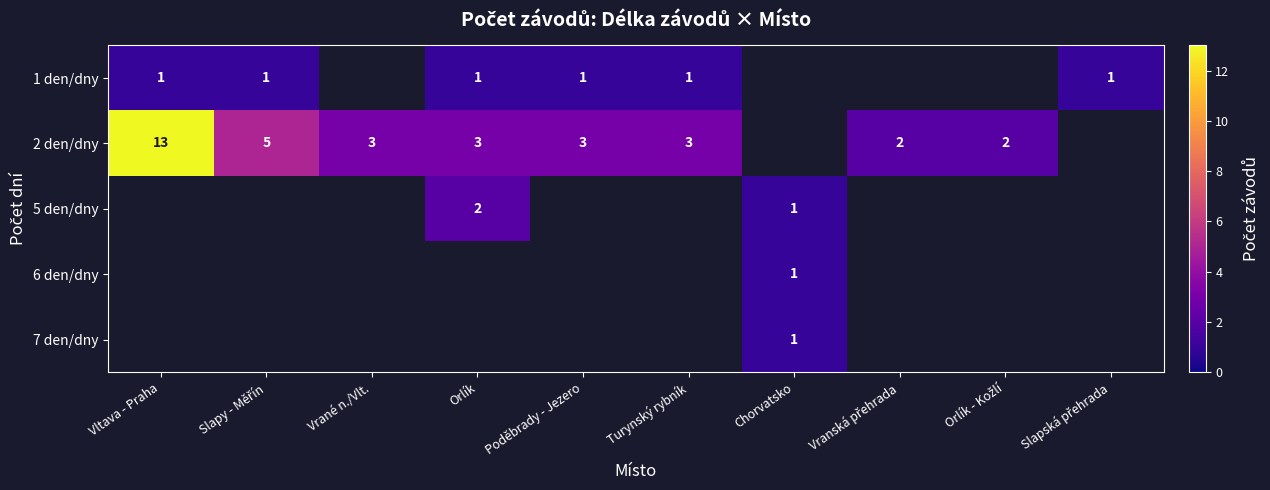

The 1 den/dny series shows 1 at Poděbrady - Jezero. True or false?

True